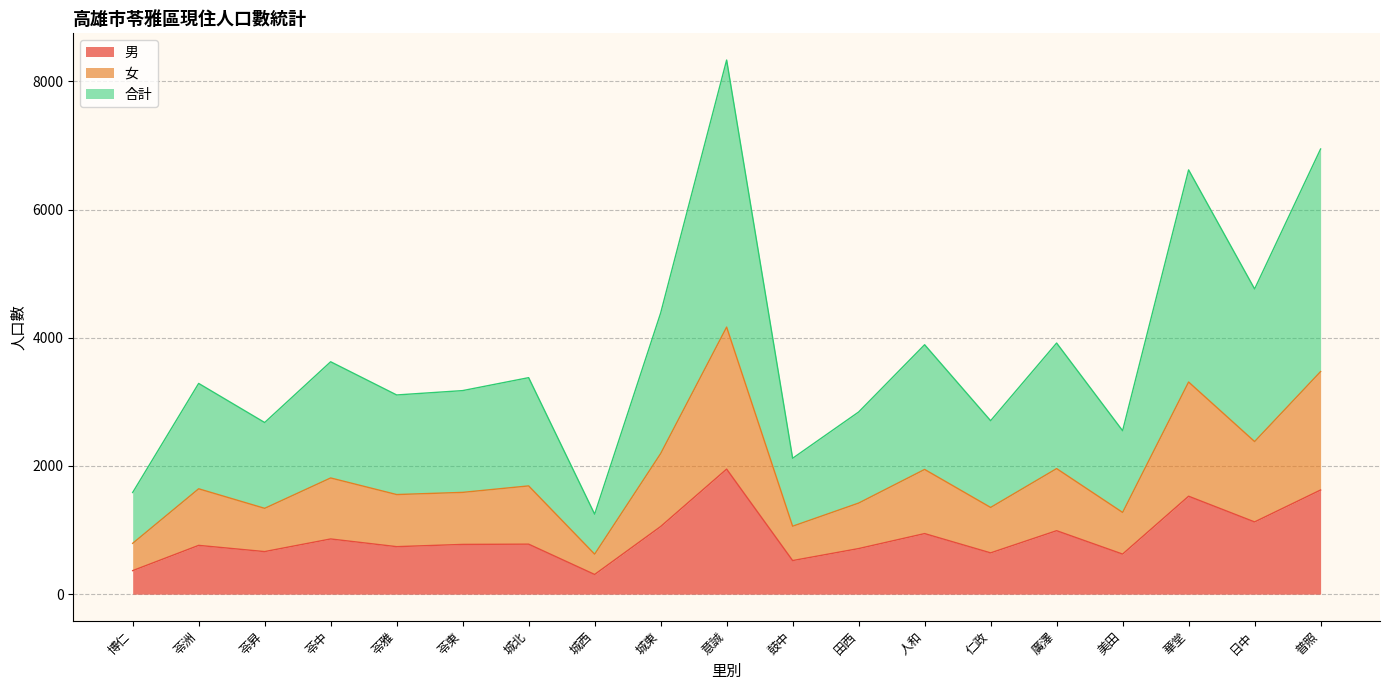

Is it true that 合計 equals 6809 at 人和?

False